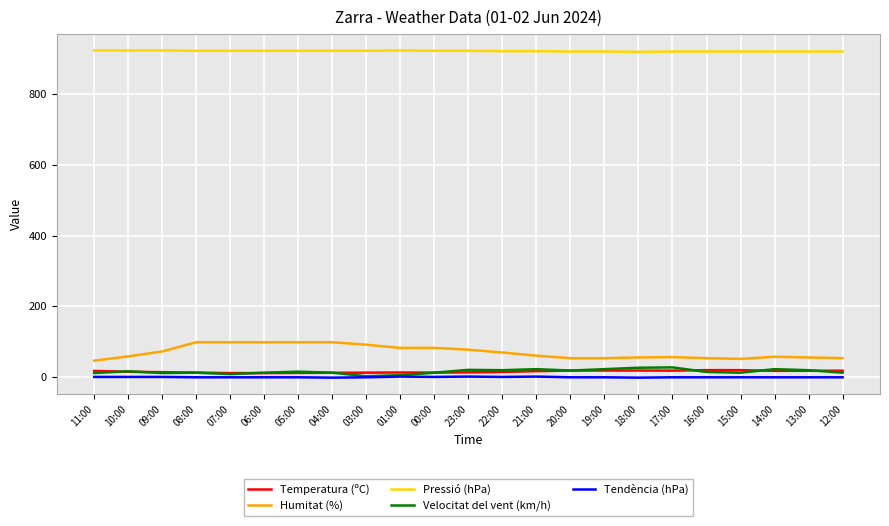

What is the difference between the maximum and minimum values in the Velocitat del vent (km/h) series?

25.0